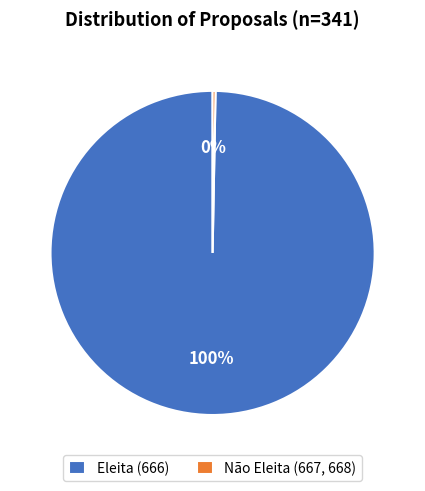

The Eleita (666) slice represents 86% of the pie. True or false?

False